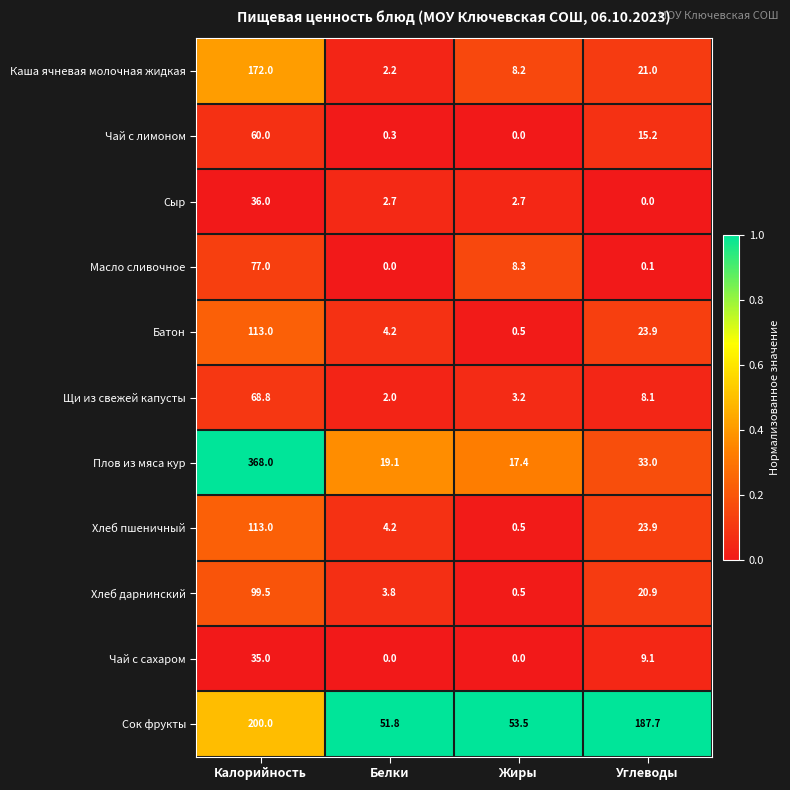

Which series changed the most between Калорийность and Углеводы?

Плов из мяса кур